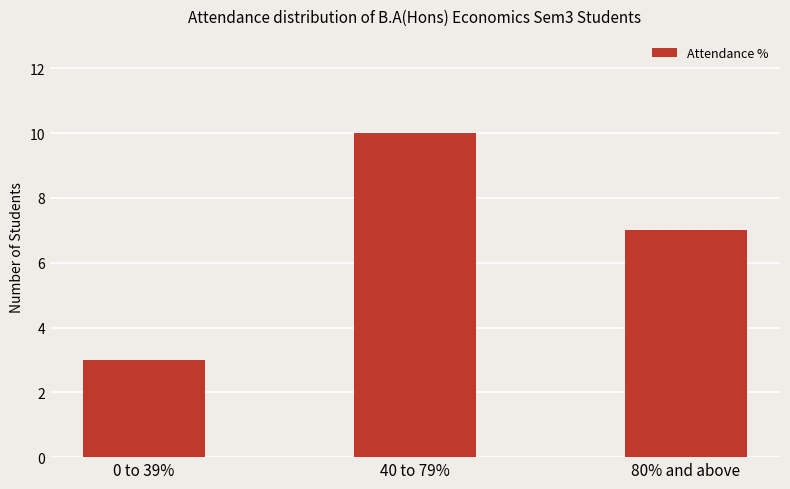

What is the minimum value shown in the chart?

3